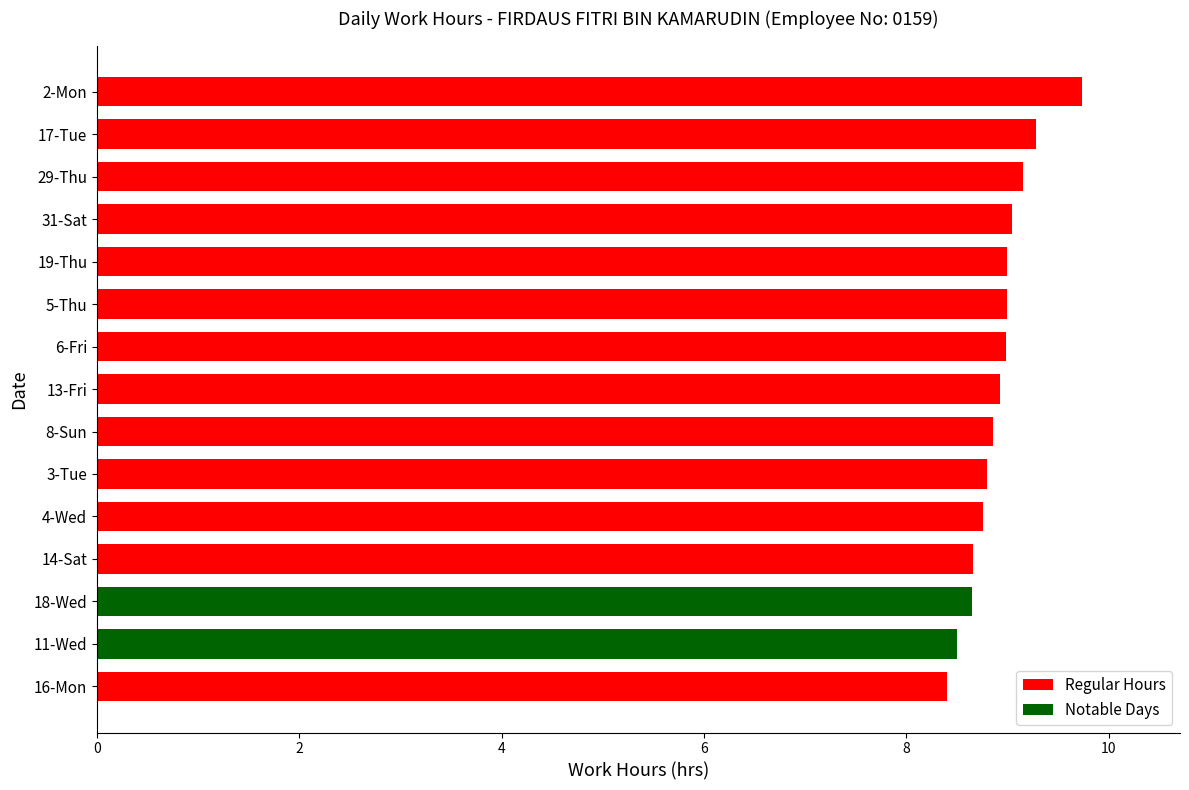

Which has a higher value, 5-Thu or 14-Sat?

5-Thu